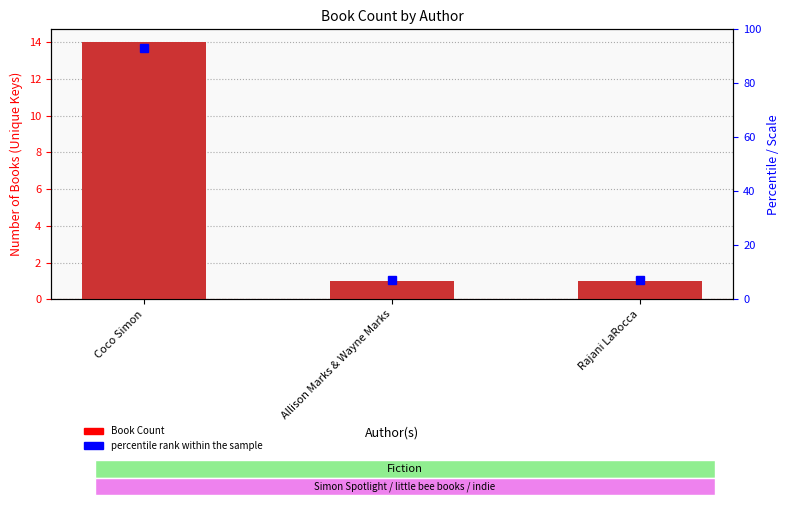

What is the average value of the Book Count series?

5